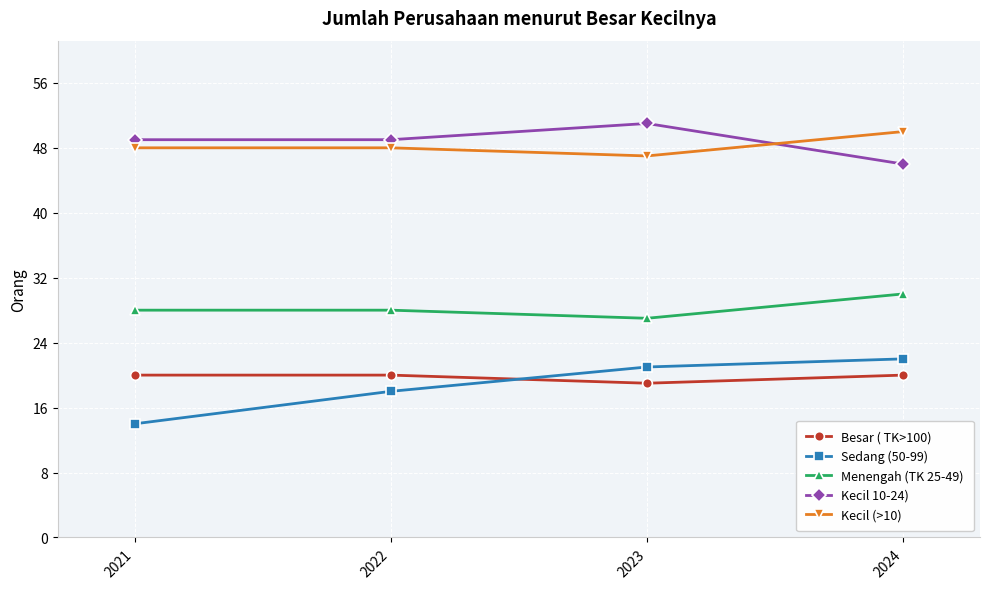

True or false: Kecil 10-24) has more than 2 points higher than both neighbors.

False